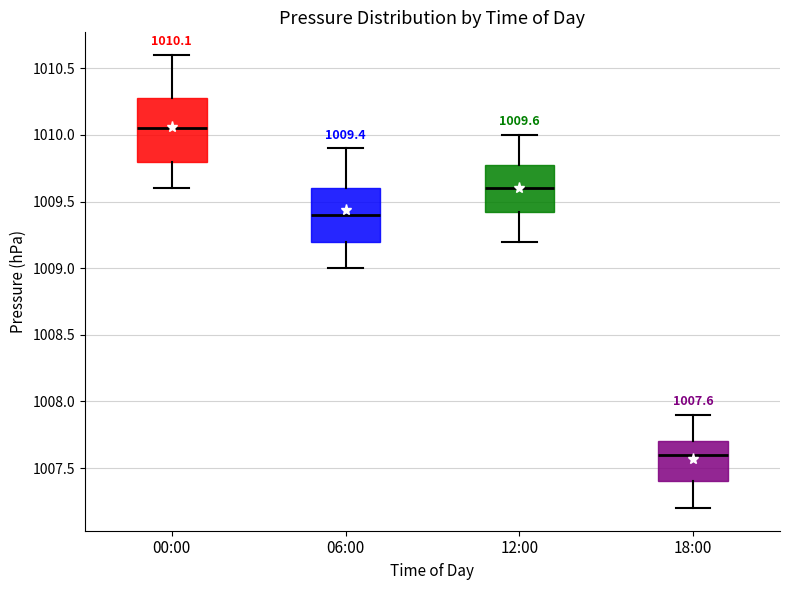

Which box's median line is the highest?

00:00